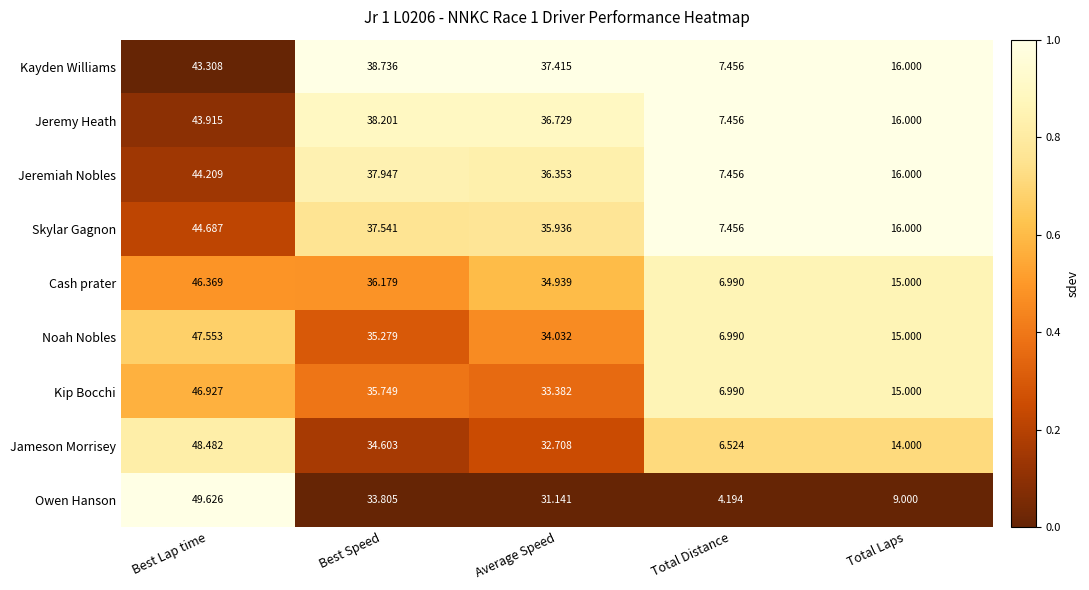

Where is Kayden Williams nearest to the value 25?

Total Laps